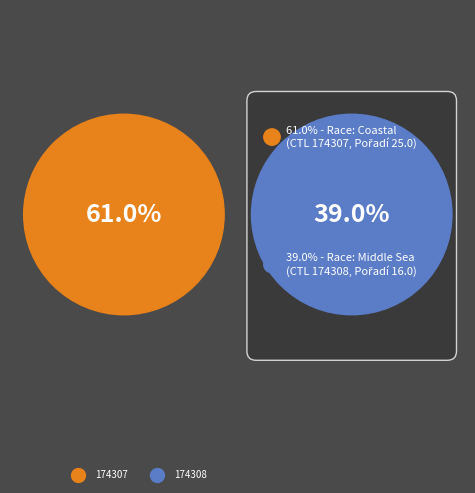

To the nearest percent, what portion does 174307 represent?

61%